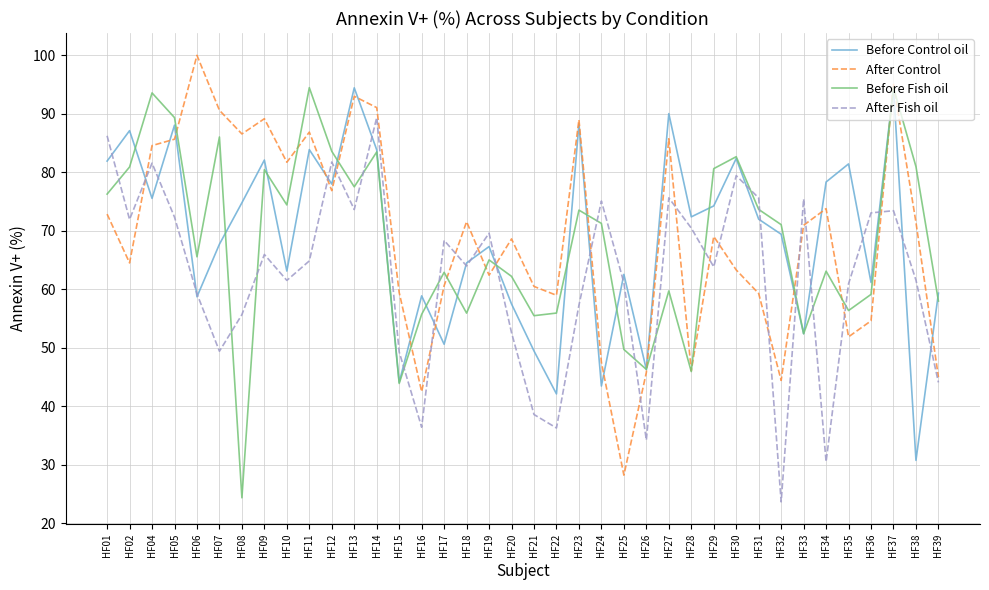

Is the value of Before Control oil at HF32 greater than the value of After Control at HF34?

No